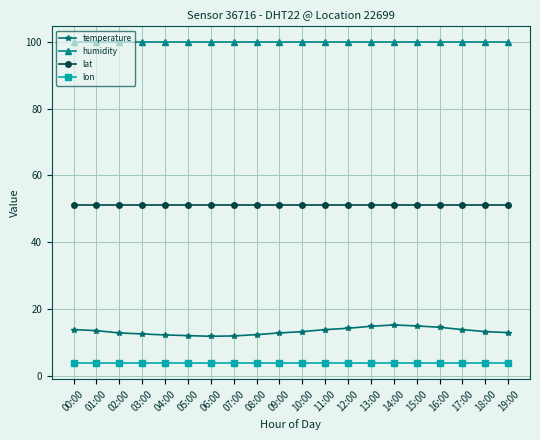

How many lines are shown in the chart?

4